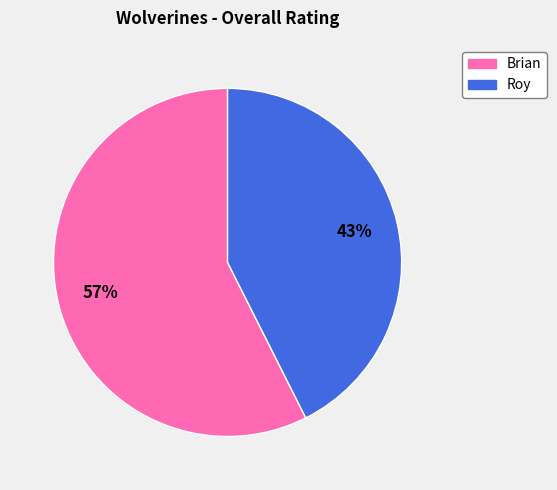

What is the smallest slice in the pie chart?

Roy